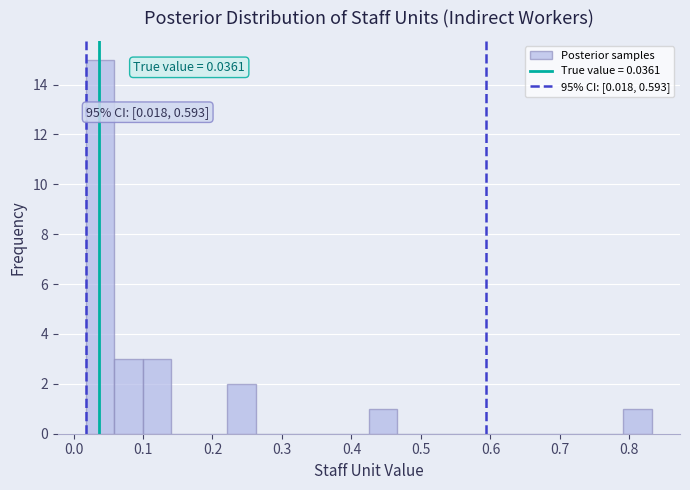

Which range on the x-axis has the tallest bar?

0.02 to 0.06